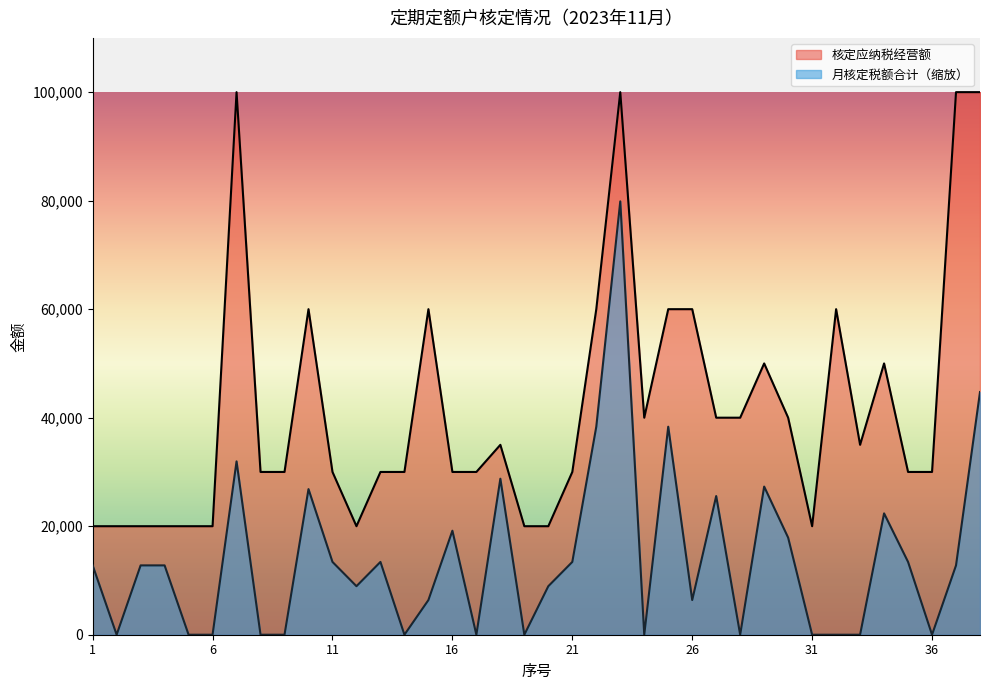

Which series has the largest range (max minus min)?

核定应纳税经营额